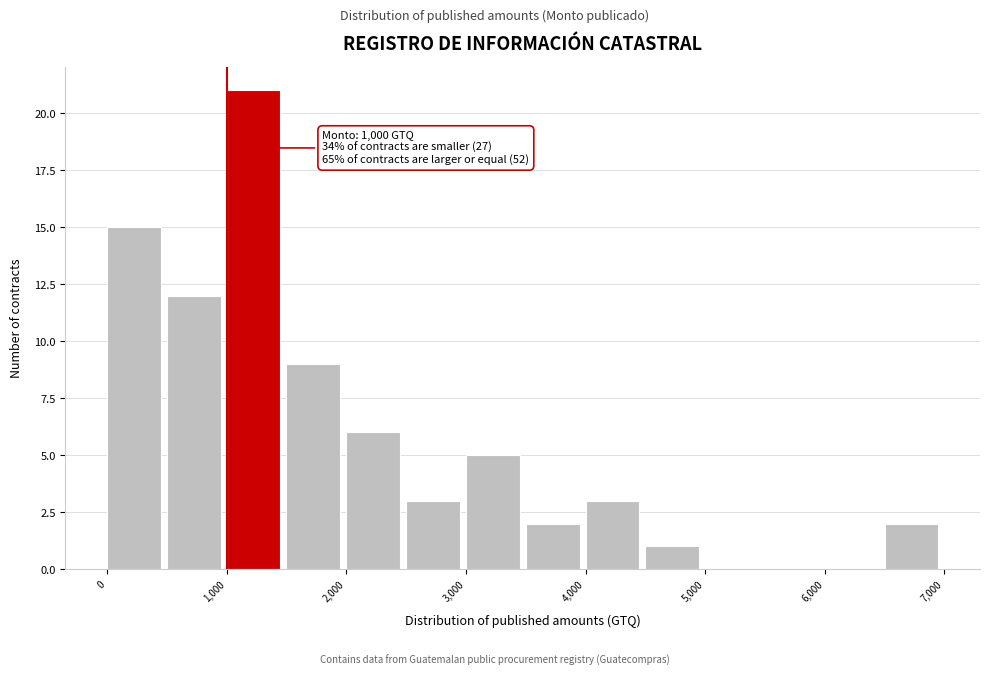

Over which range of the x-axis is the bar tallest?

1000 to 1500